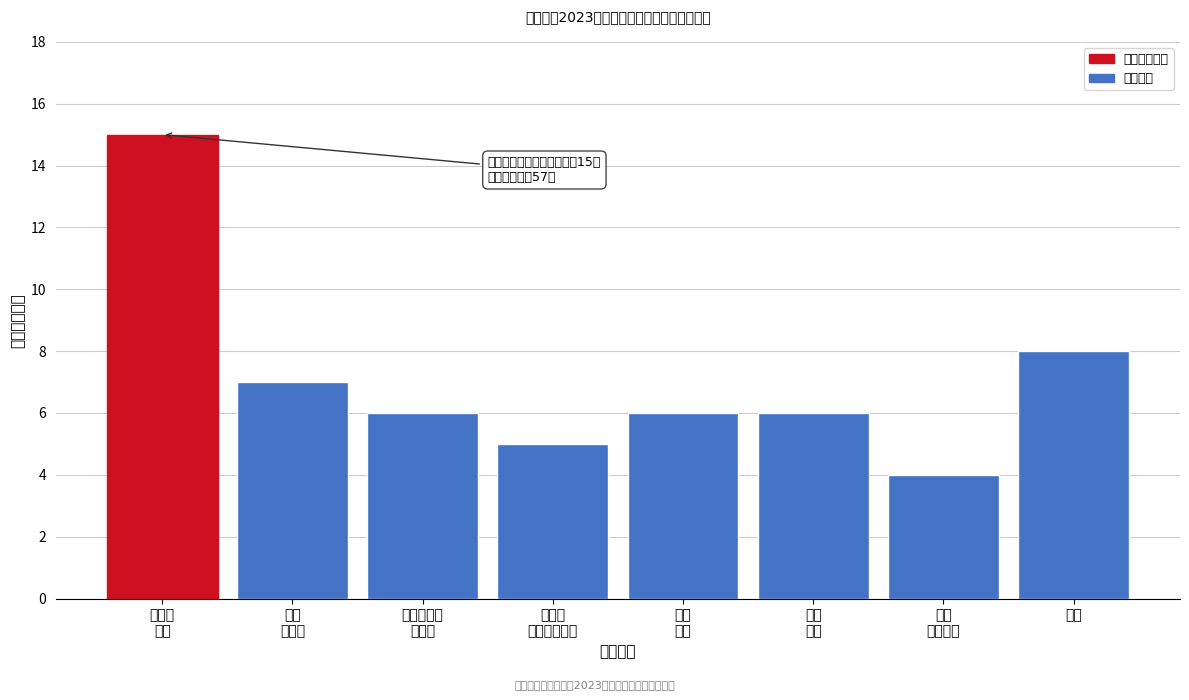

Reading left to right, list all the values displayed in this chart.

15	7	6	5	6	6	4	8